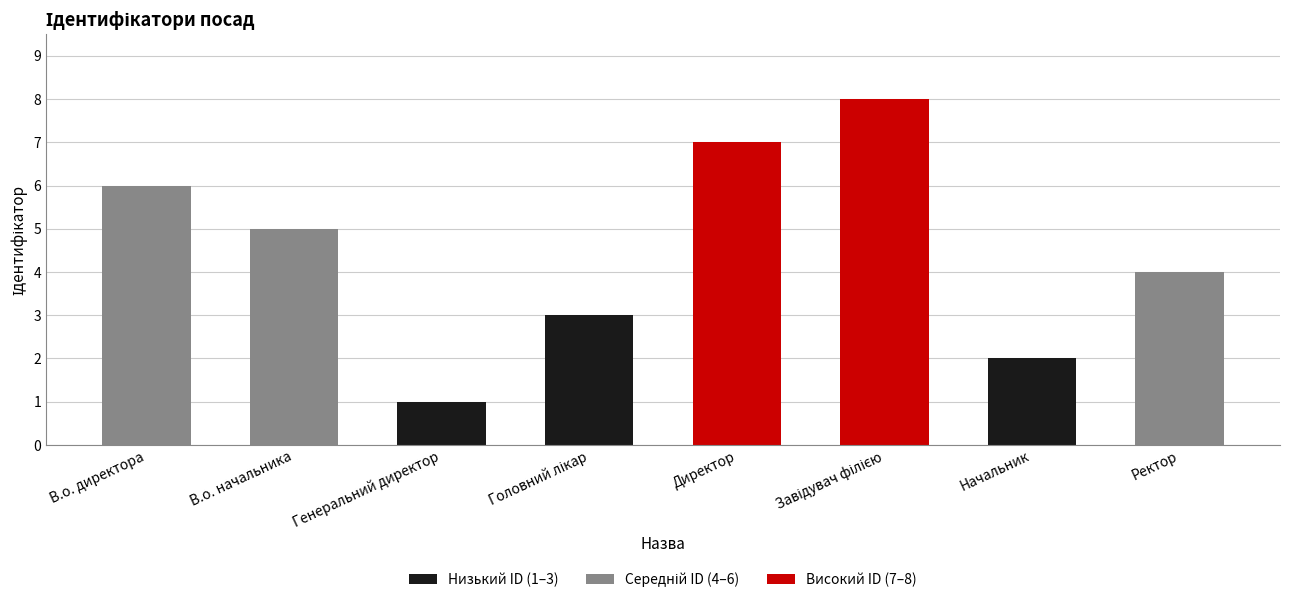

Are the bars grouped side by side (vs. stacked)?

No